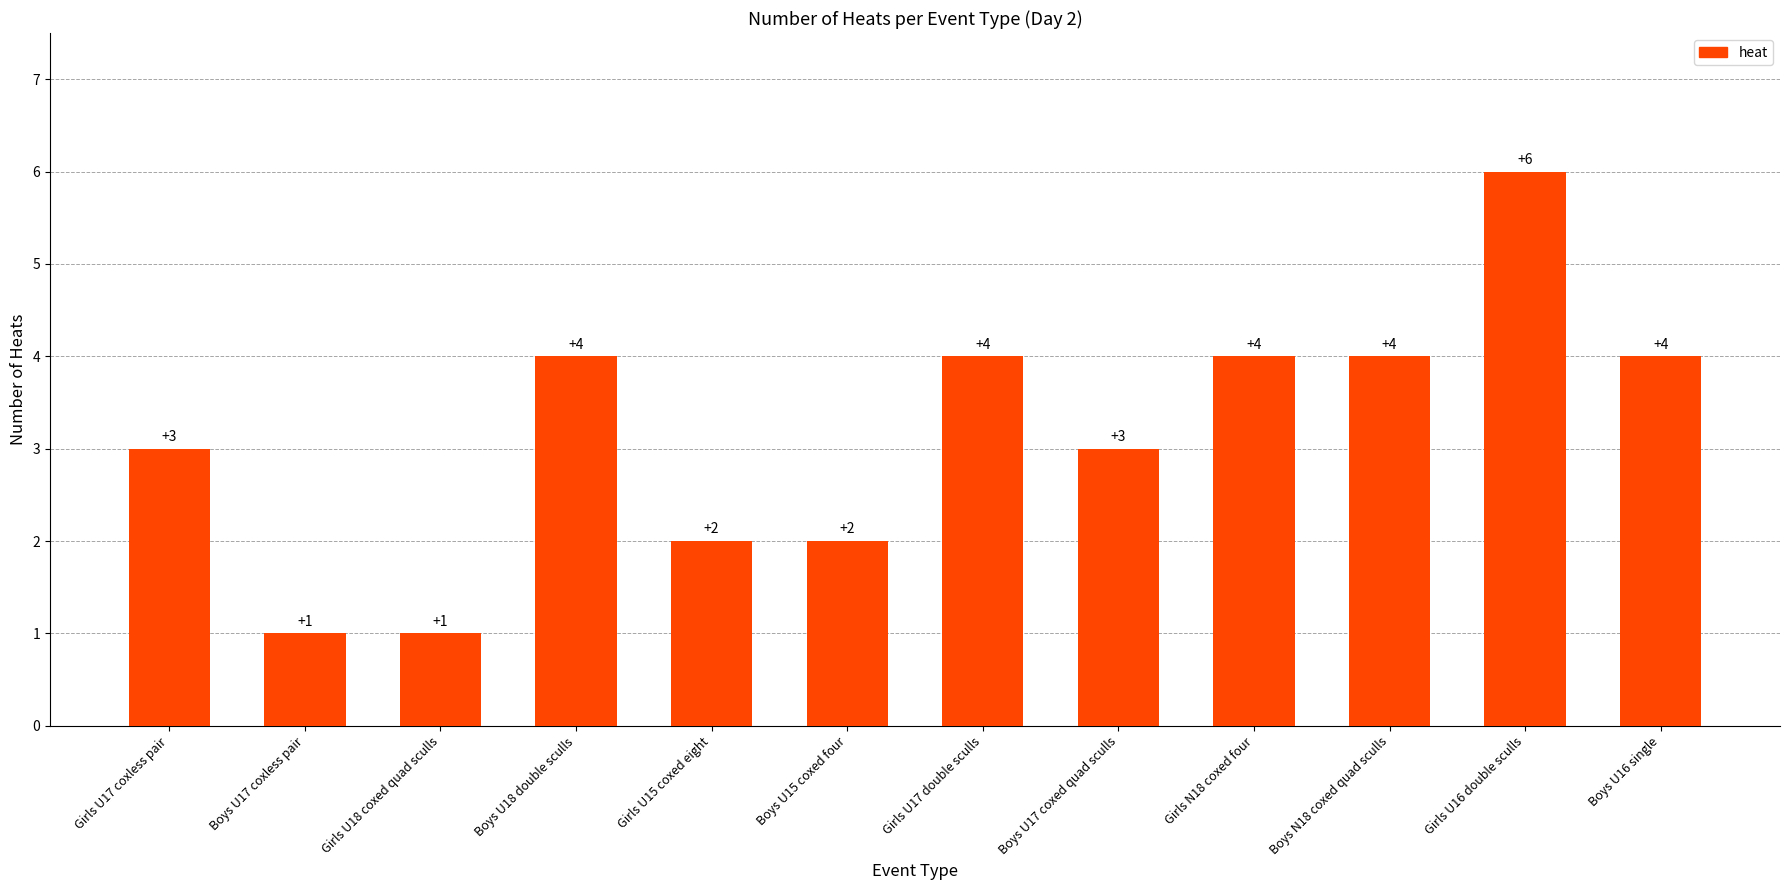

How many distinct data groups are displayed?

1